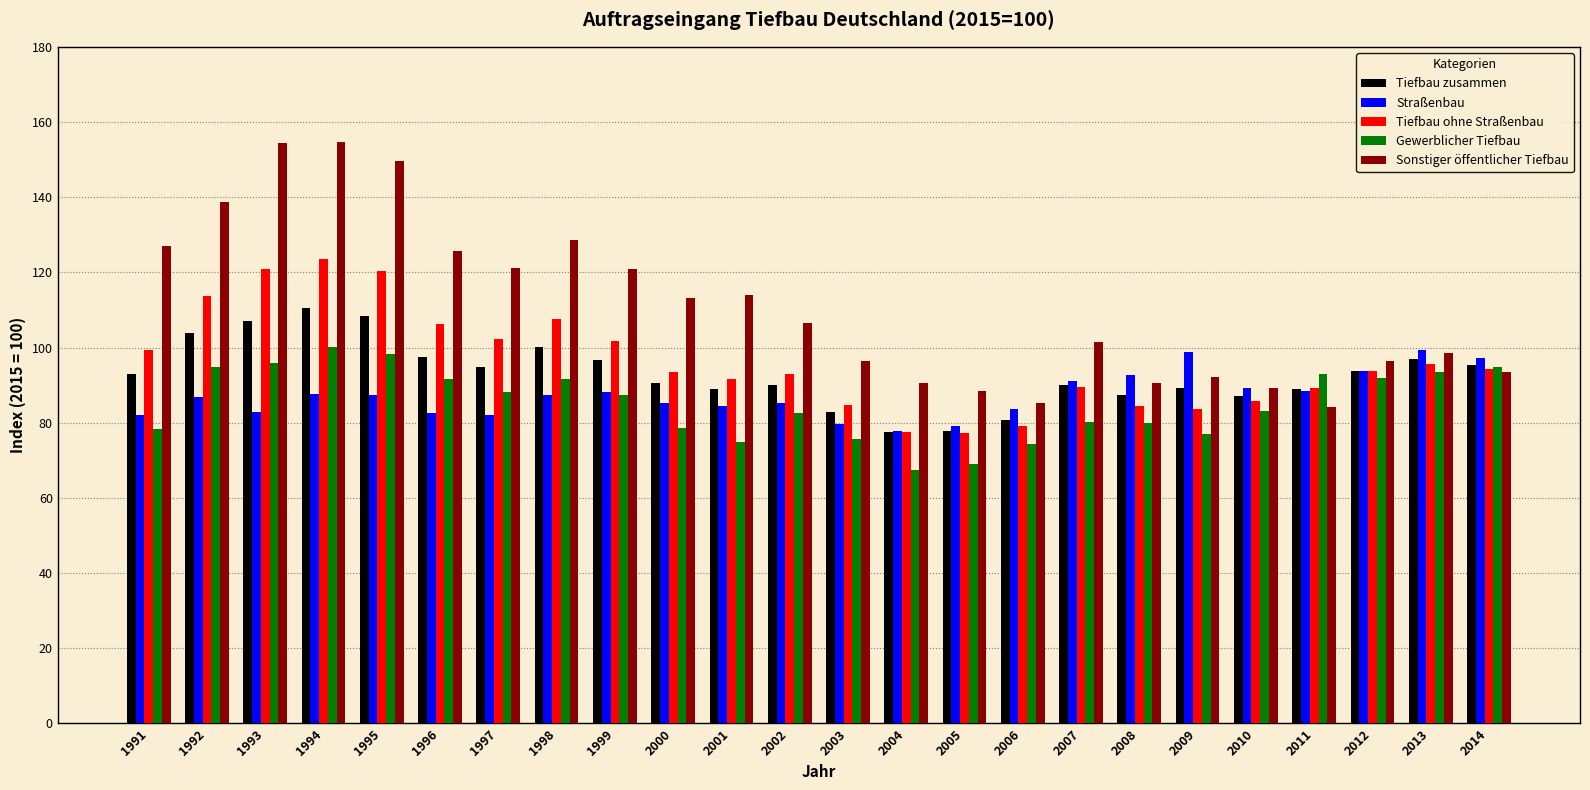

What are all the series names shown in the legend?

Tiefbau zusammen, Straßenbau, Tiefbau ohne Straßenbau, Gewerblicher Tiefbau, Sonstiger öffentlicher Tiefbau